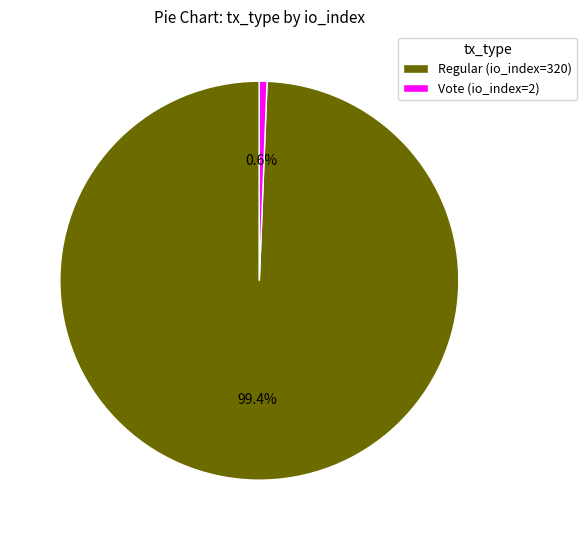

Rank the categories by value from lowest to highest.

Vote (io_index=2), Regular (io_index=320)